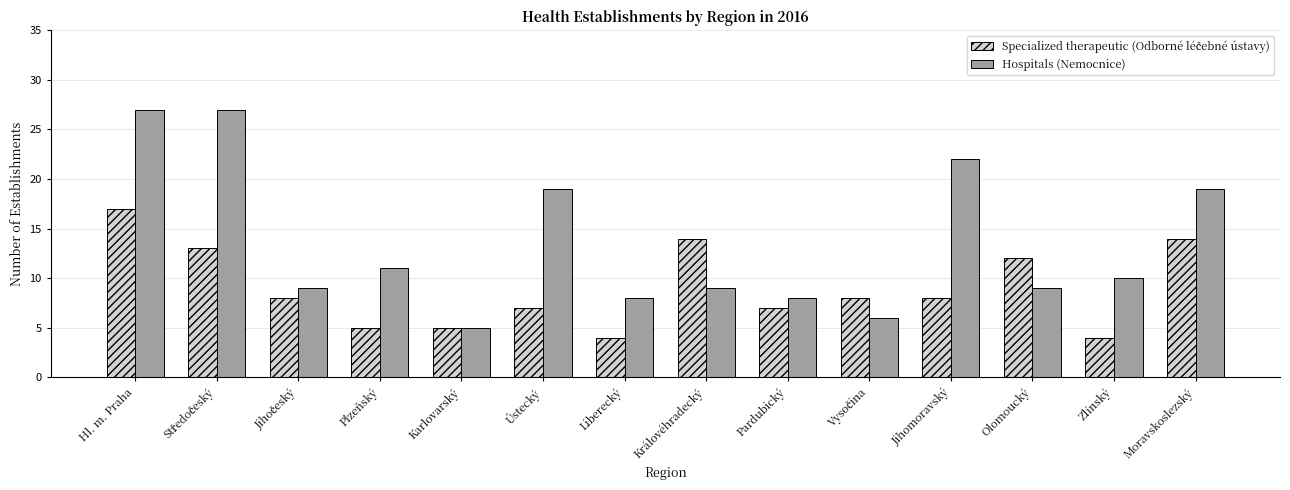

What is the sum of the Hospitals (Nemocnice) values at Královéhradecký and Plzeňský?

20